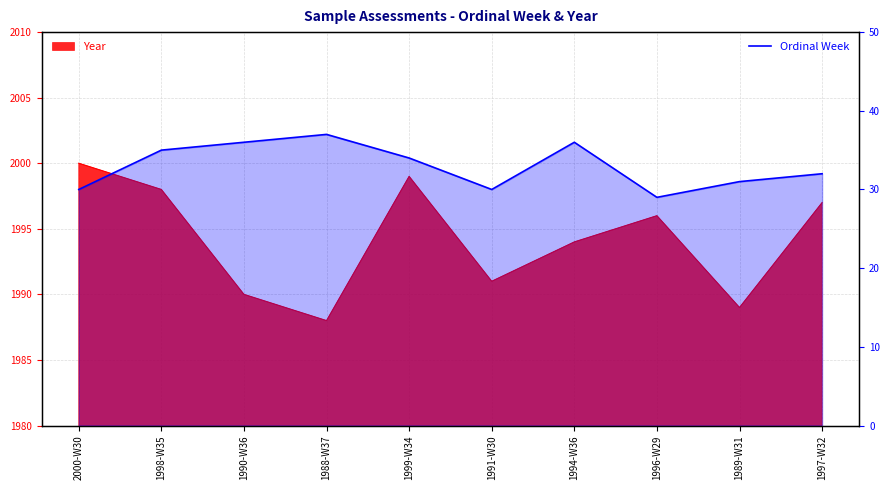

Between 1990-W36 and 1989-W31, which is larger?

1990-W36